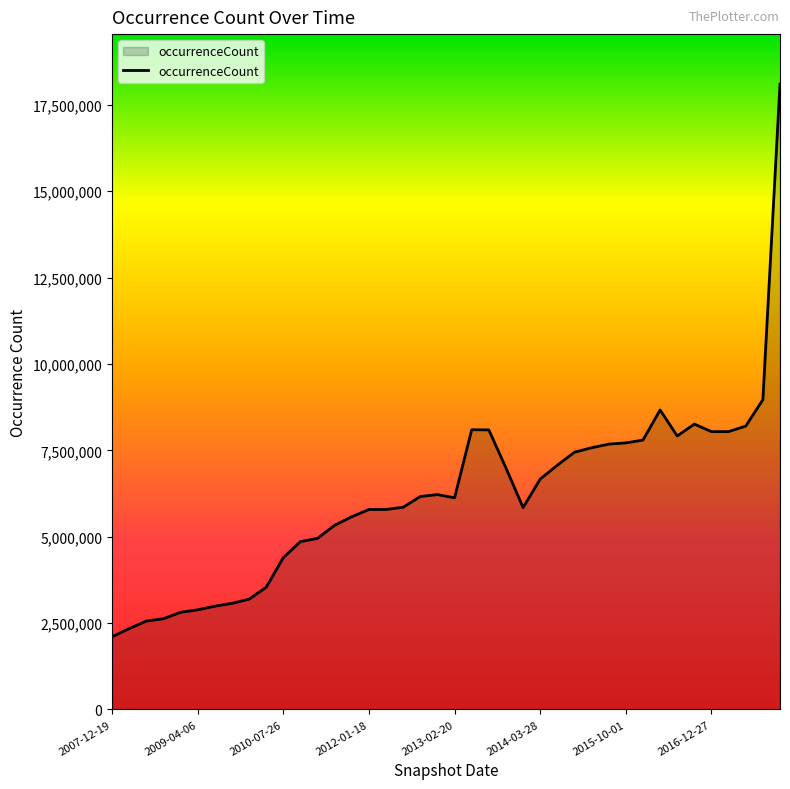

What is the minimum value shown in the chart?

2101819